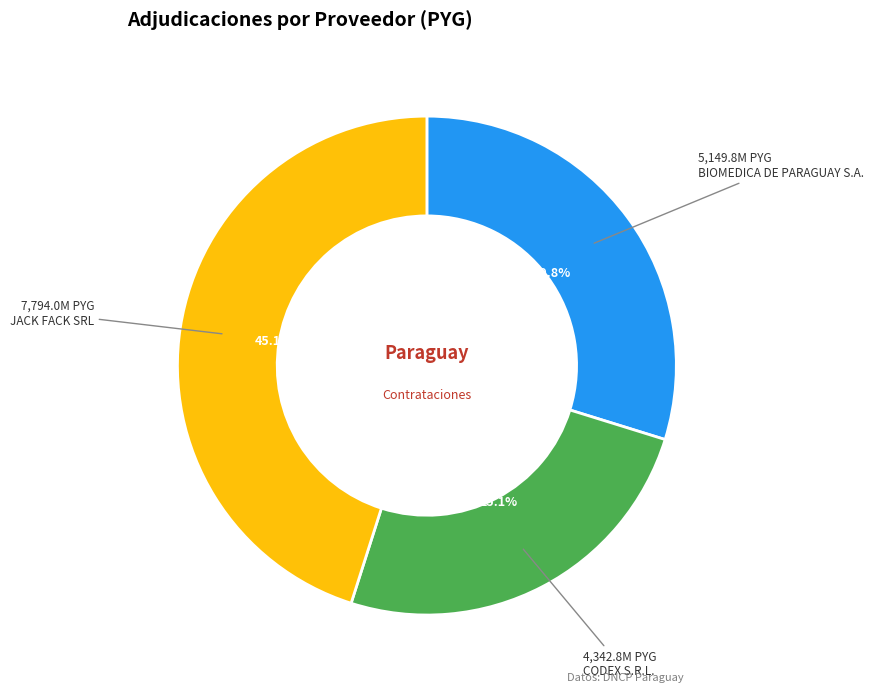

Count the number of slices in the pie.

3